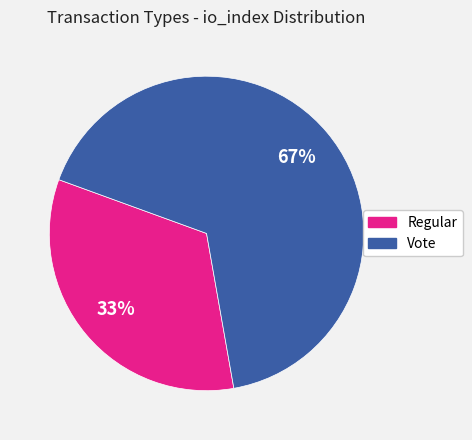

Is the sum of Regular and Vote greater than half?

Yes